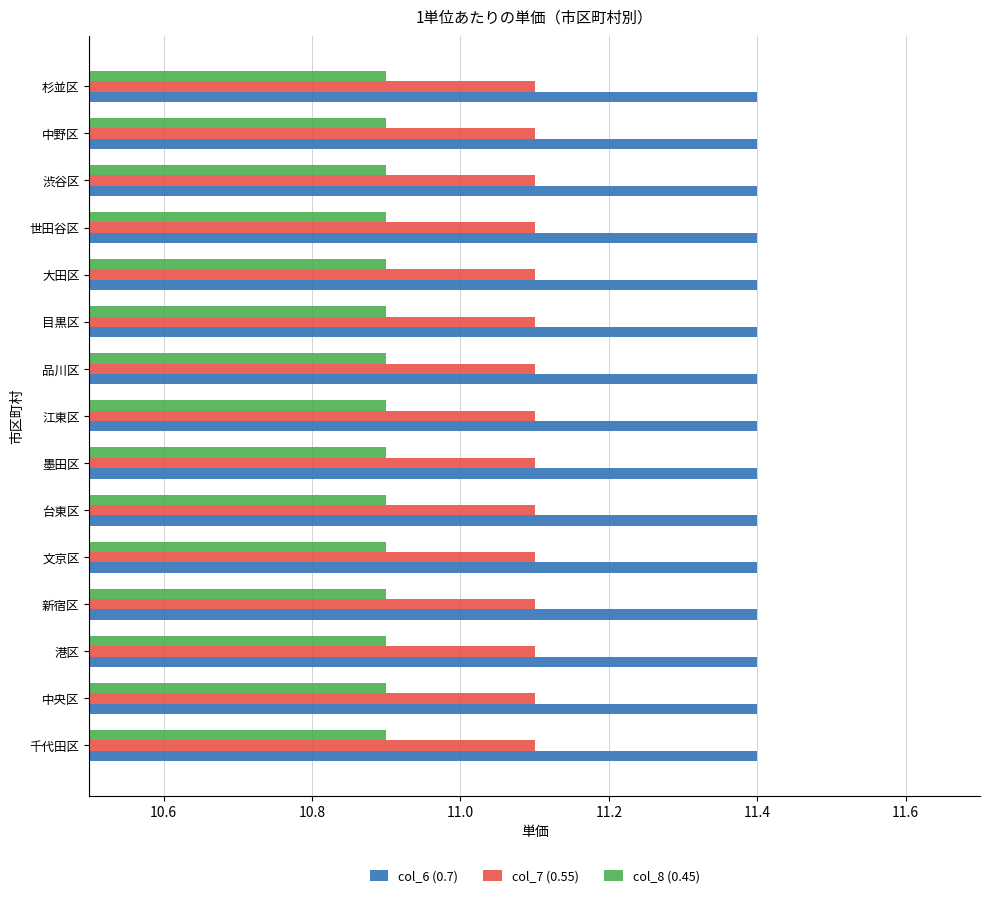

What is the greatest value displayed?

11.4